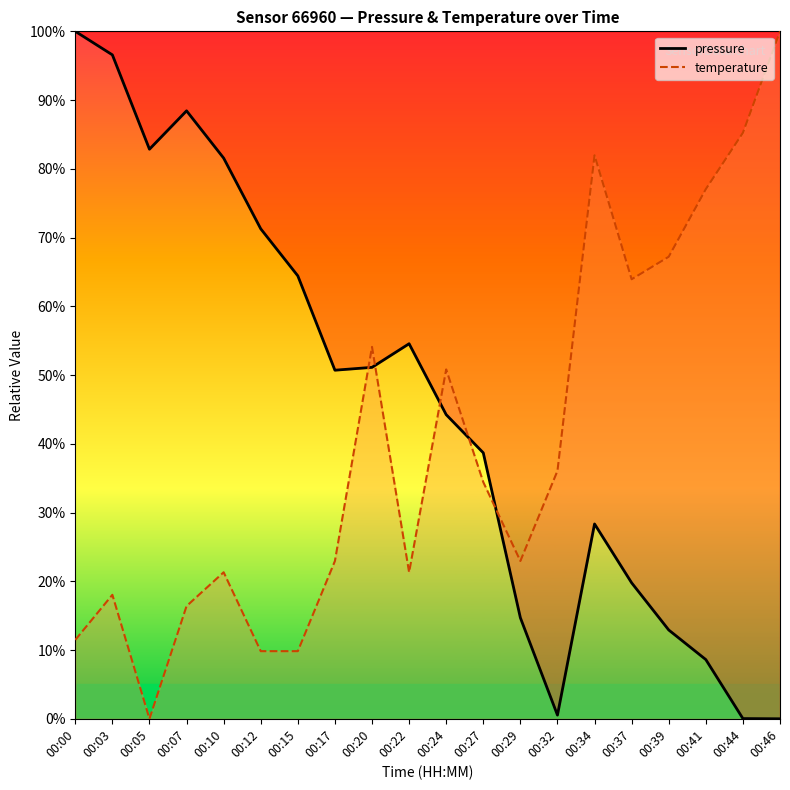

Is it true that pressure equals 14.7 at 00:29?

True